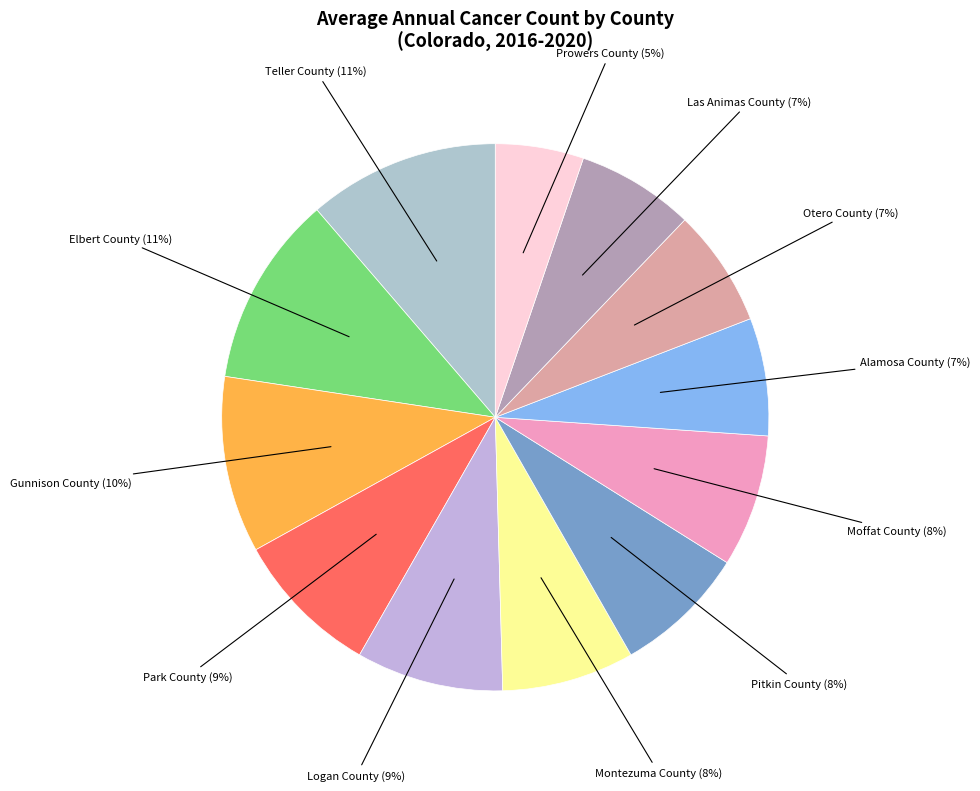

How many segments does this pie chart have?

12